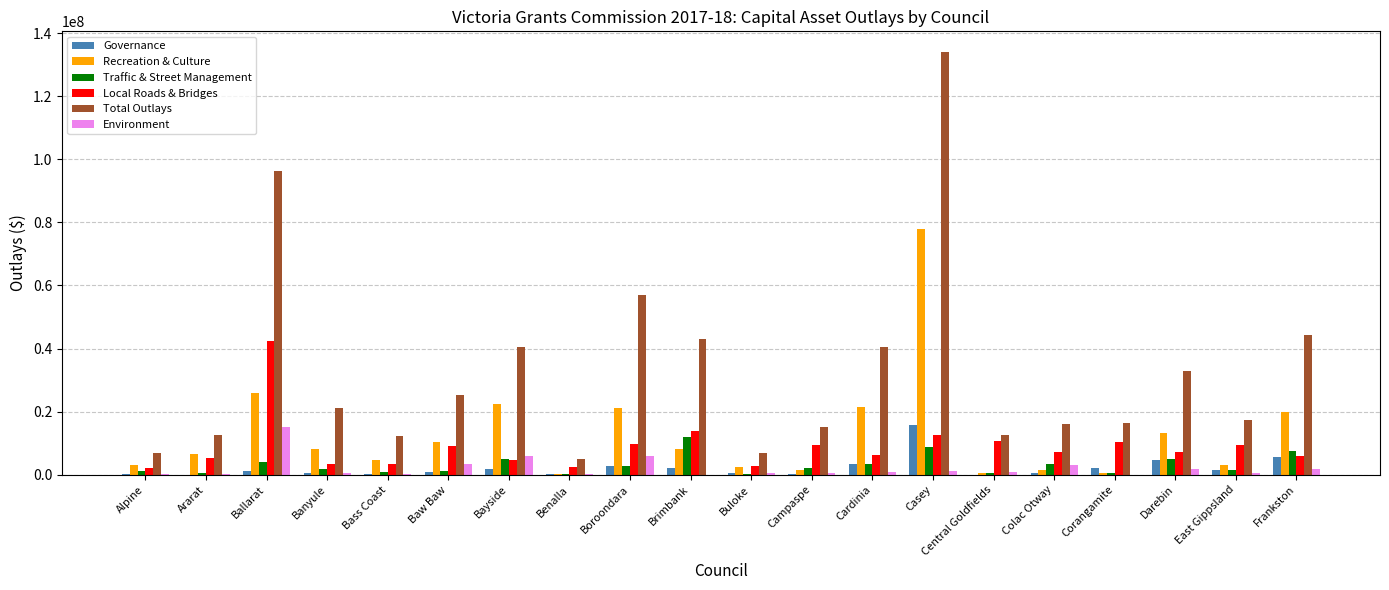

At which label is Total Outlays closest to 69503843?

Boroondara